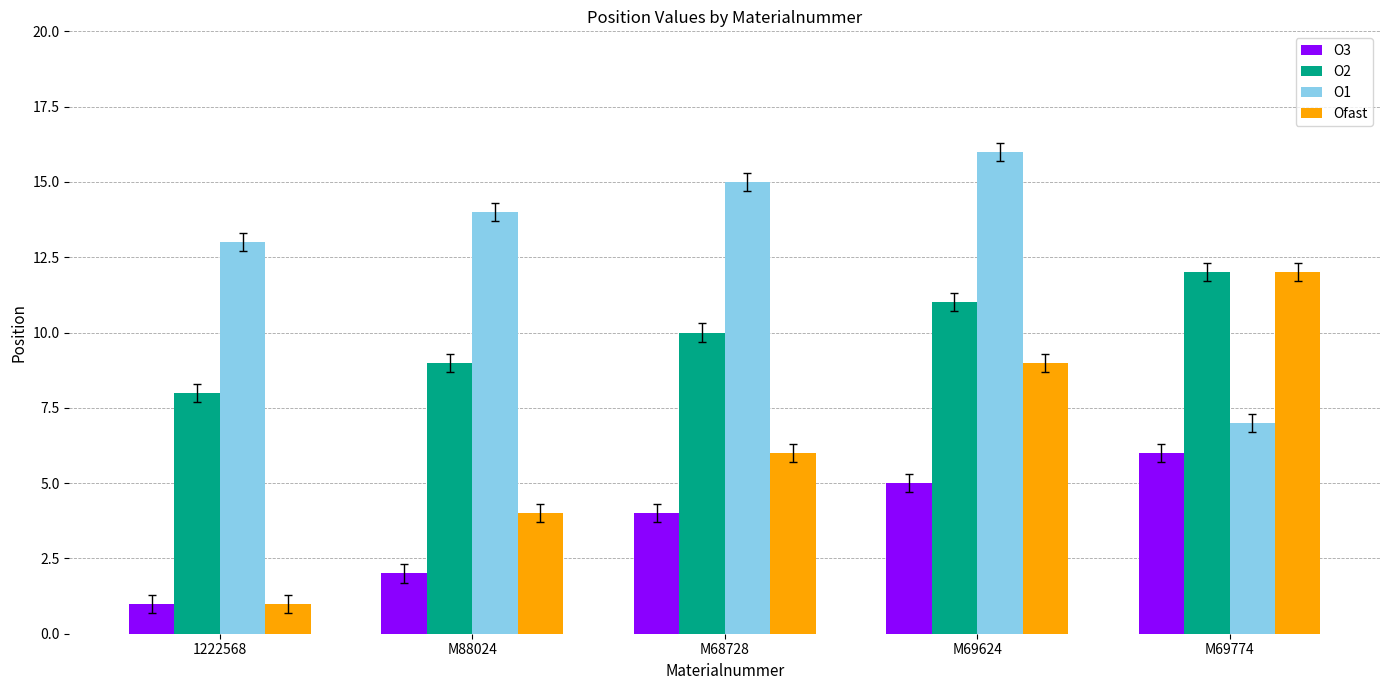

Reading left to right, transcribe all the data shown in this chart.

O3: 1	2	4	5	6
O2: 8	9	10	11	12
O1: 13	14	15	16	7
Ofast: 1	4	6	9	12